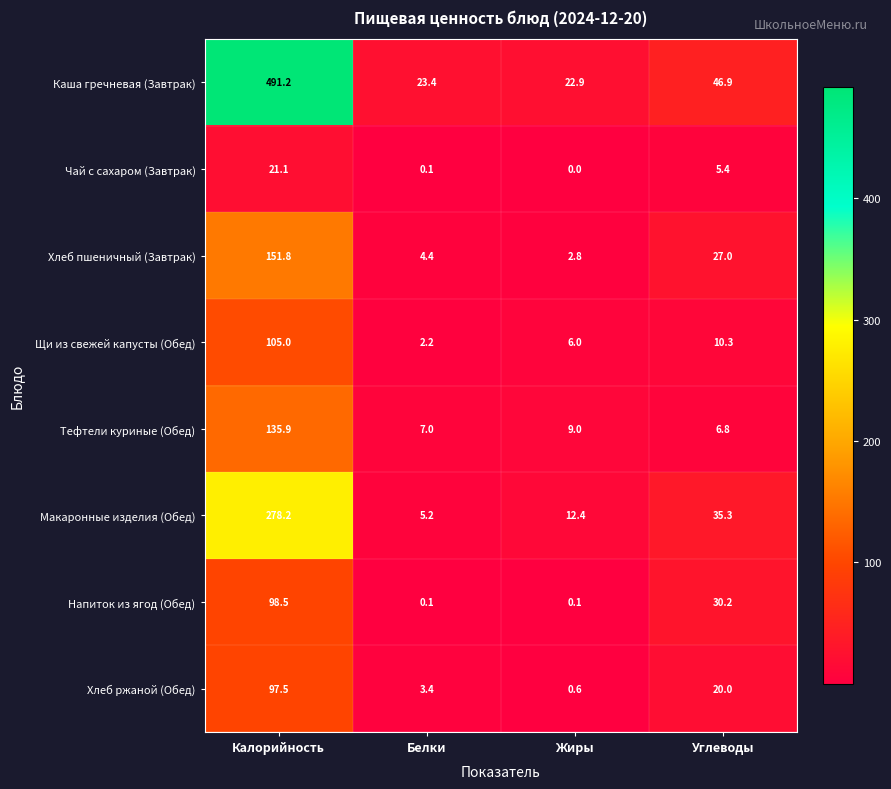

What is the maximum value shown in the chart?

491.2